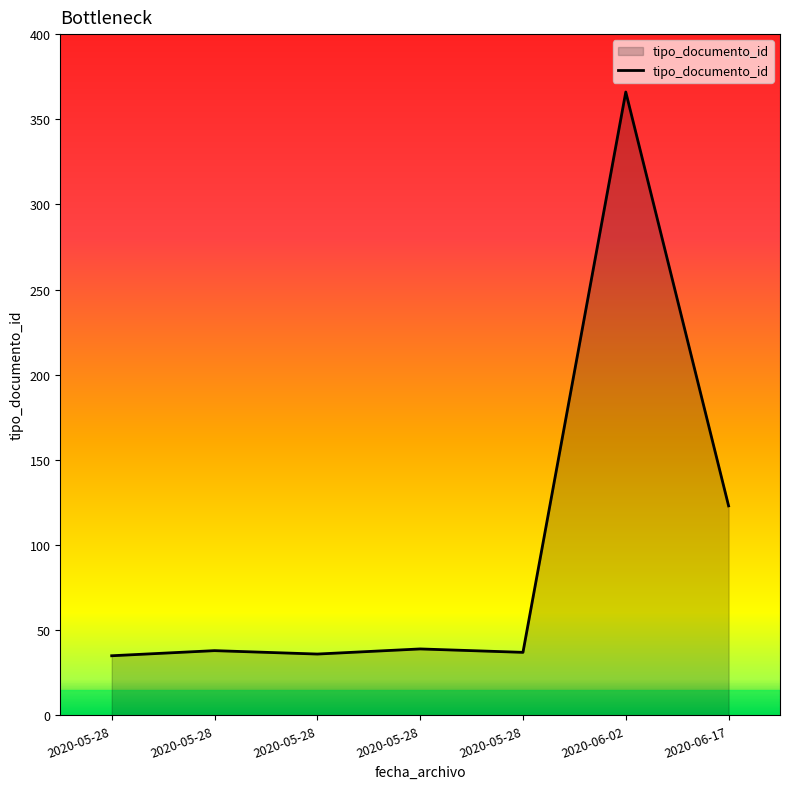

What is the change in value from 2020-05-28 to 2020-06-02?

+328